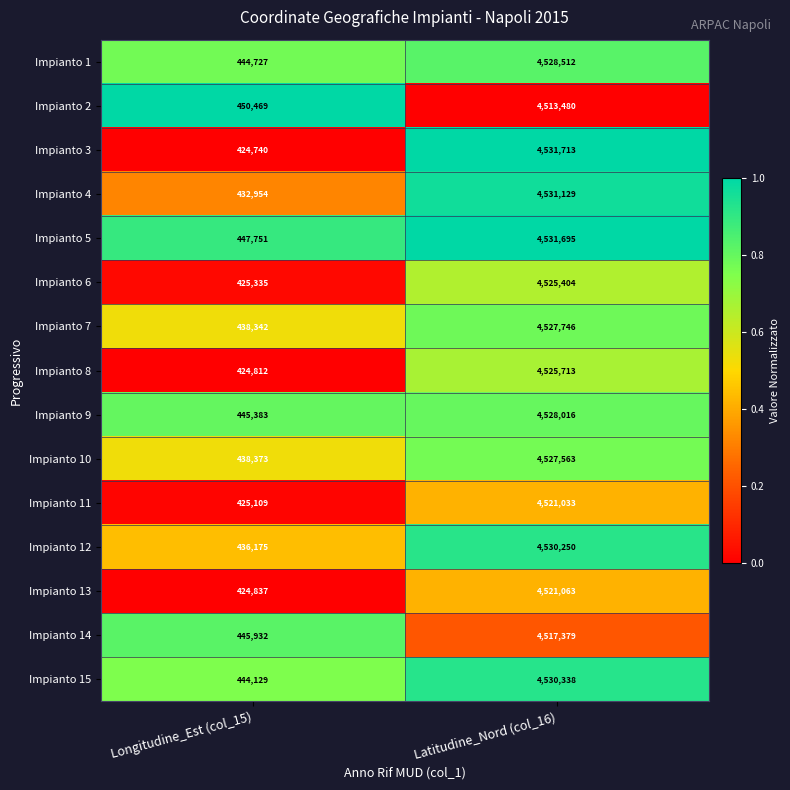

At which category is the sum across all series the highest?

Latitudine_Nord (col_16)